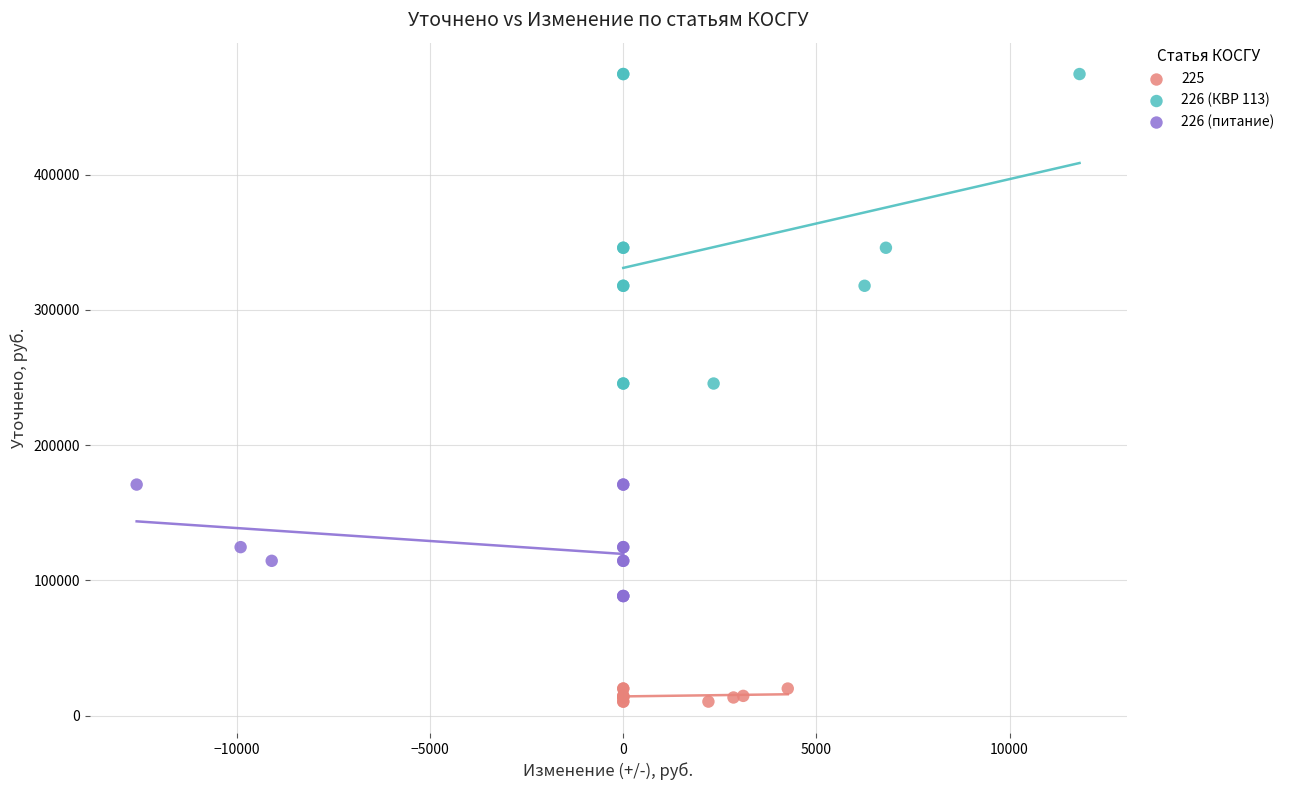

Which series reaches the maximum Y coordinate?

226 (КВР 113)